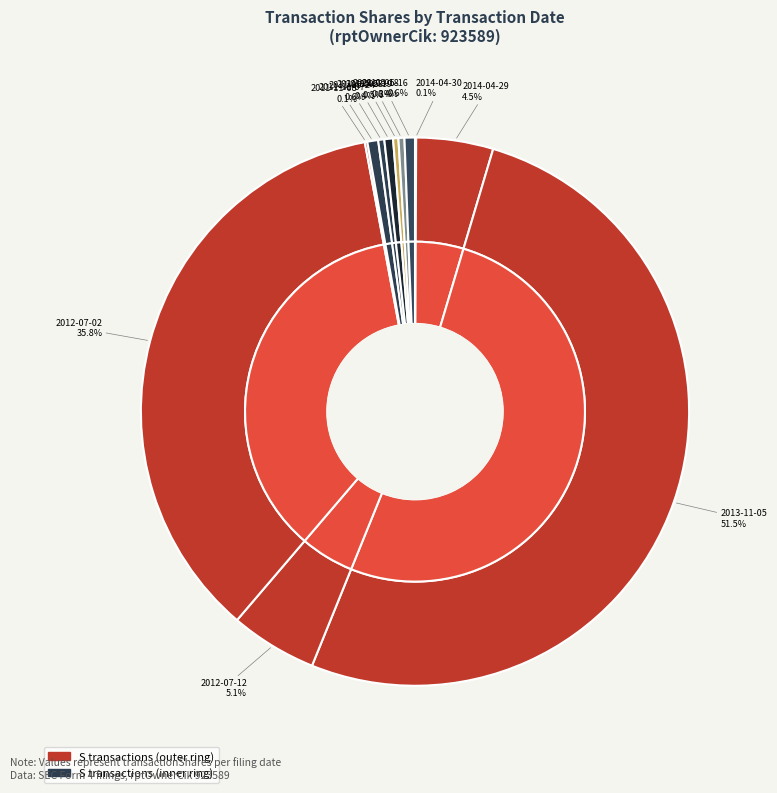

How many segments does this pie chart have?

12